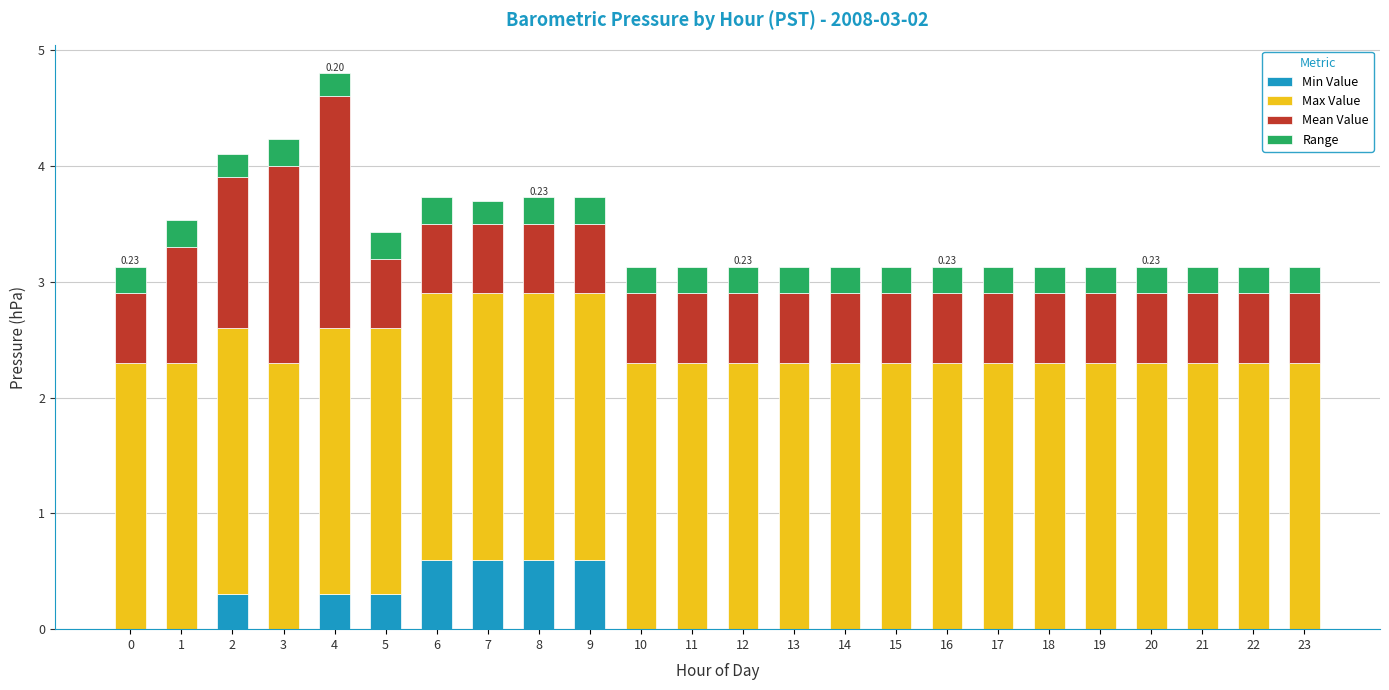

How many Min Value values are between 0 and 1?

24